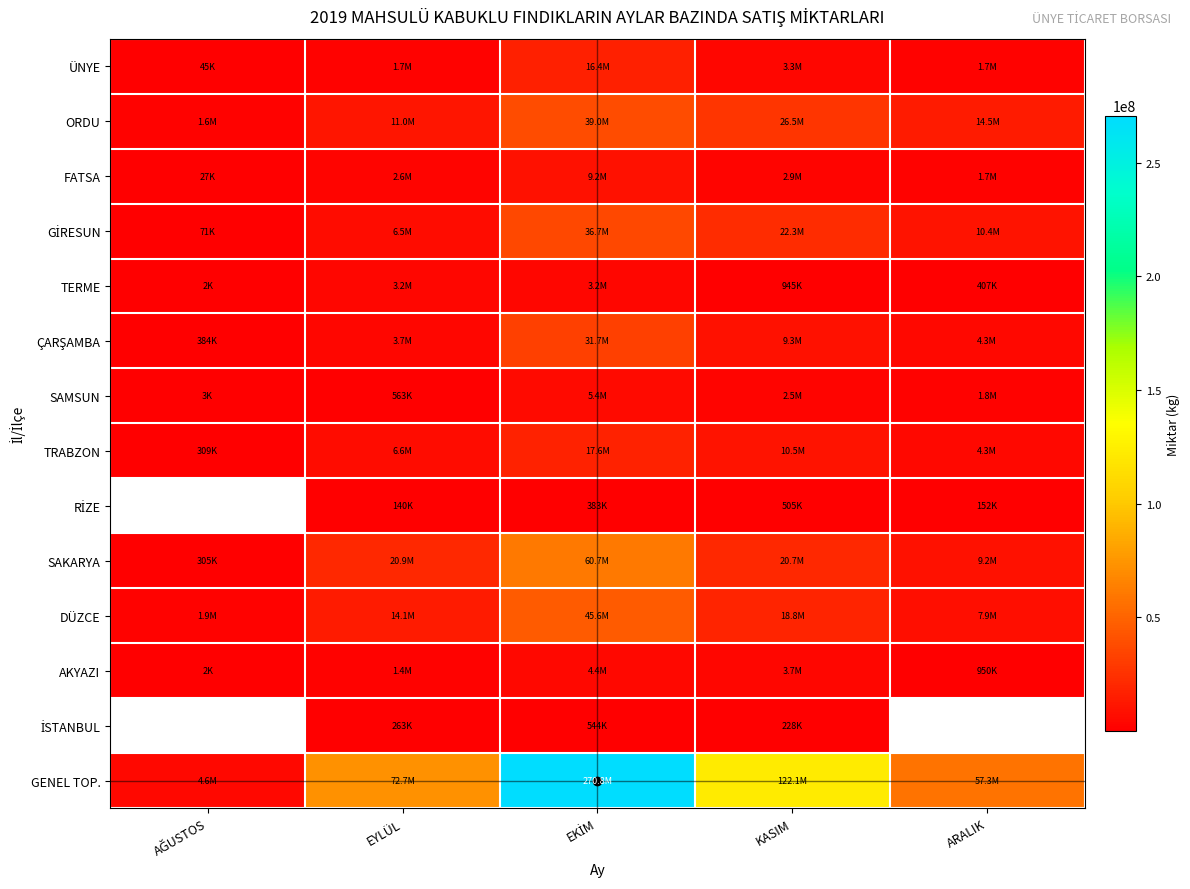

Where is ORDU nearest to the value 20269733?

ARALIK